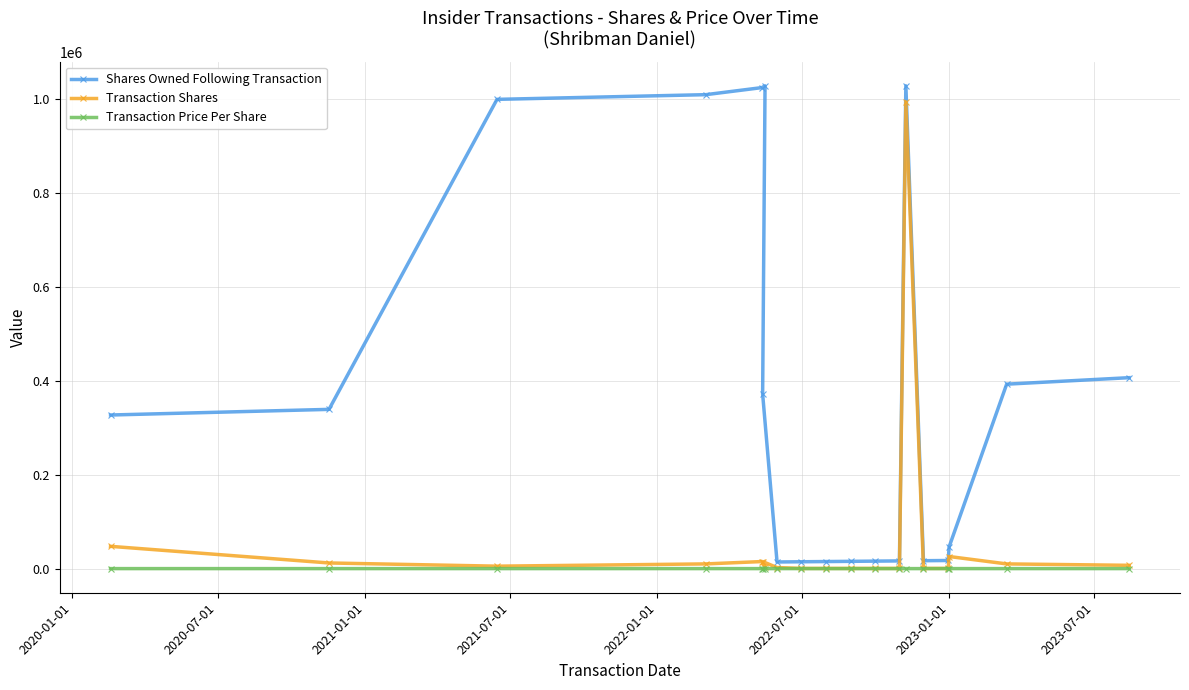

Which series has the largest total across all categories?

Shares Owned Following Transaction